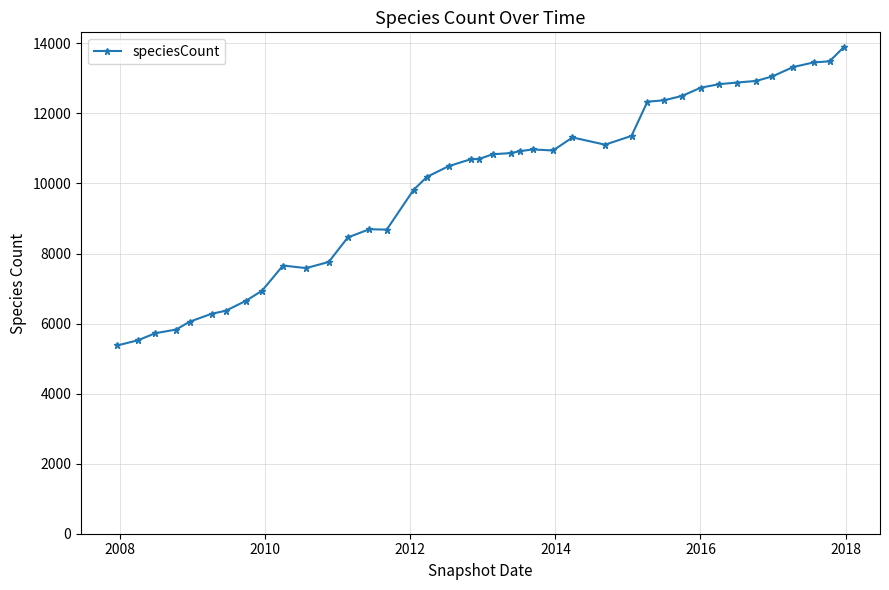

What is the value of the 12th point from the left?

7759